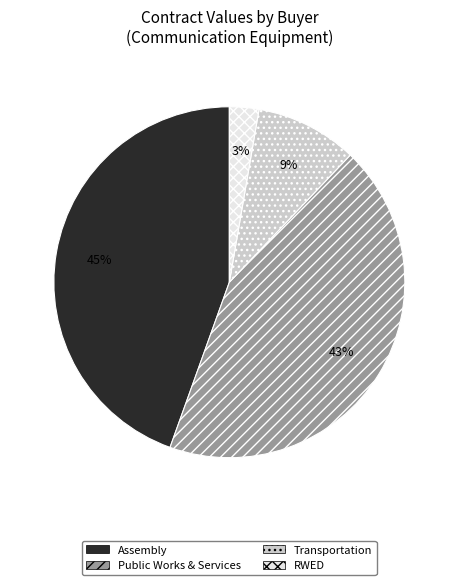

What is the largest slice in the pie chart?

Assembly